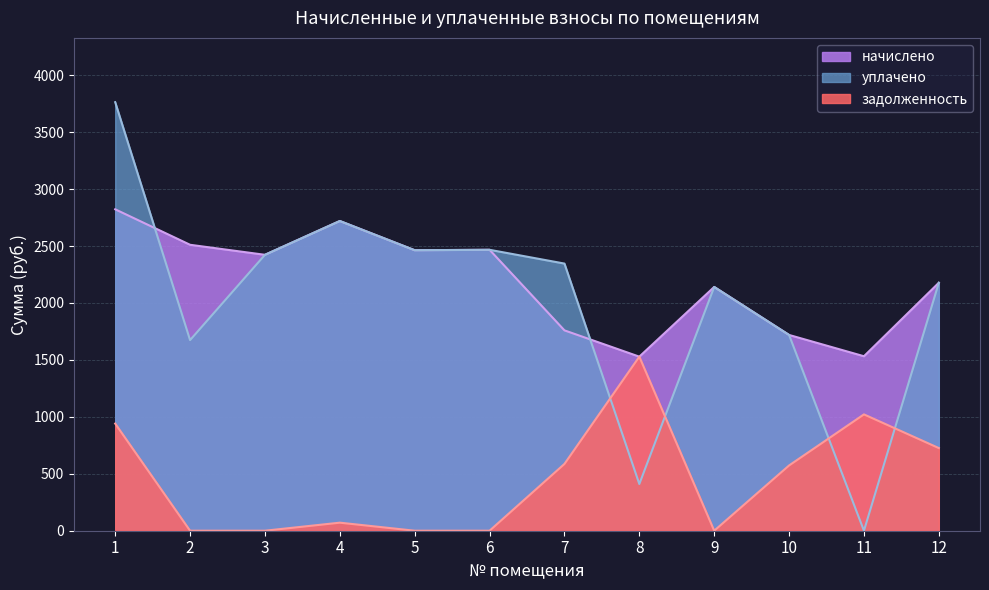

Reading left to right, what are all the values shown in this chart?

начислено: 2822.8	2511.2	2423.2	2720.2	2463.5	2467.2	1759.7	1528.7	2140.9	1719.4	1532.4	2177.6
уплачено: 3763.8	1674.1	2423.2	2720.2	2463.5	2467.2	2346.2	410.3	2140.9	1719.4	0.0	2177.6
задолженность: 940.9	0.0	0.0	70.7	0.0	0.0	586.6	1528.7	0.0	573.1	1021.6	725.9